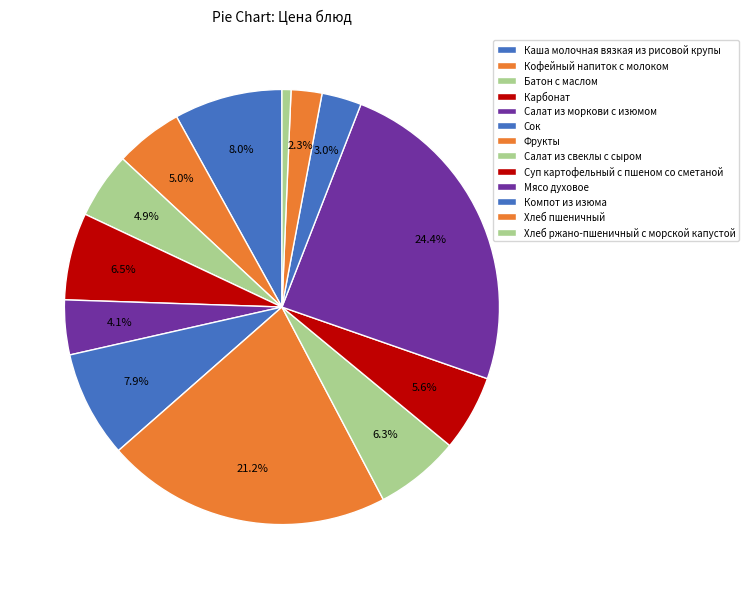

Is it true that Хлеб пшеничный is 2% of the pie?

True